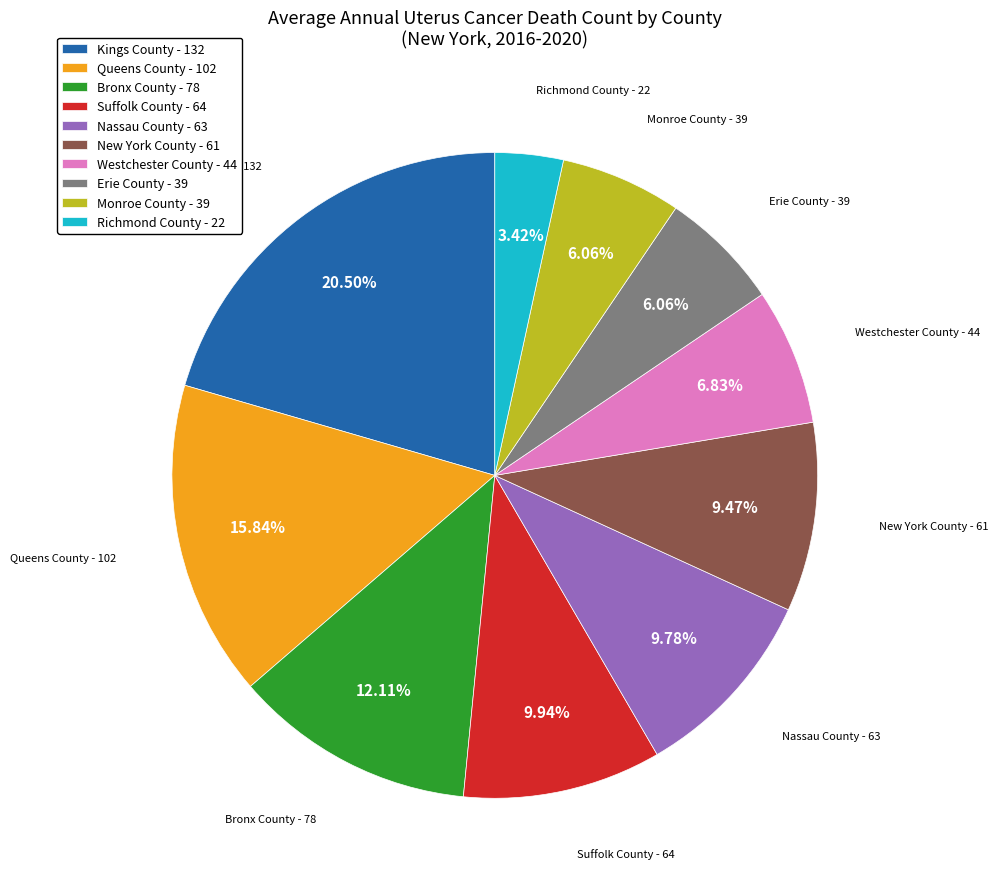

To the nearest percent, what percentage of the pie is New York County?

9%